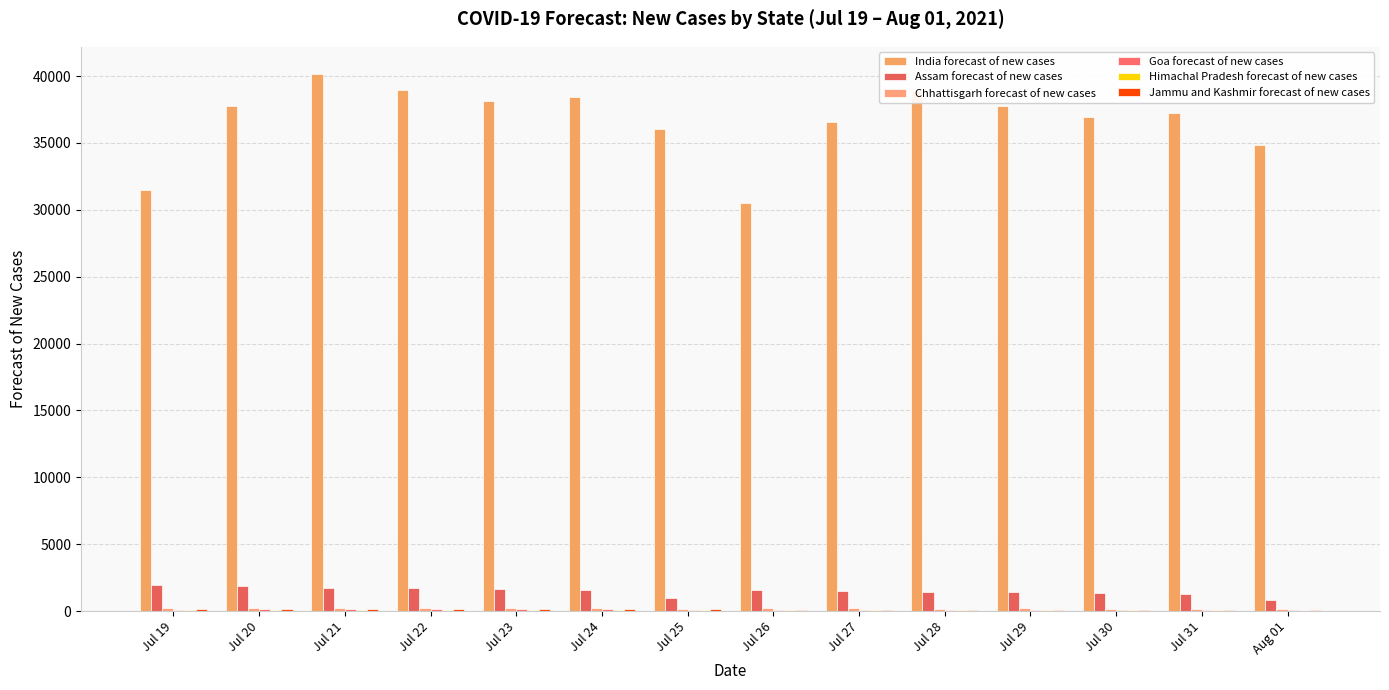

How many series are shown in this chart?

6